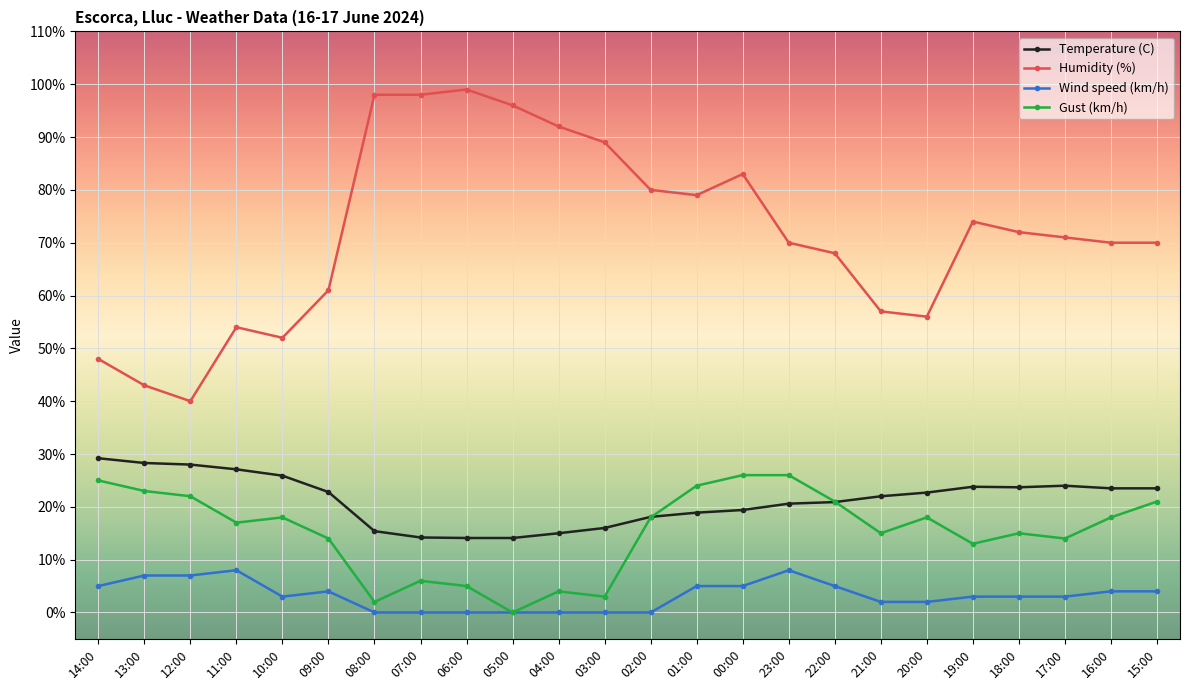

What is the total value across all series at 23:00?

124.6